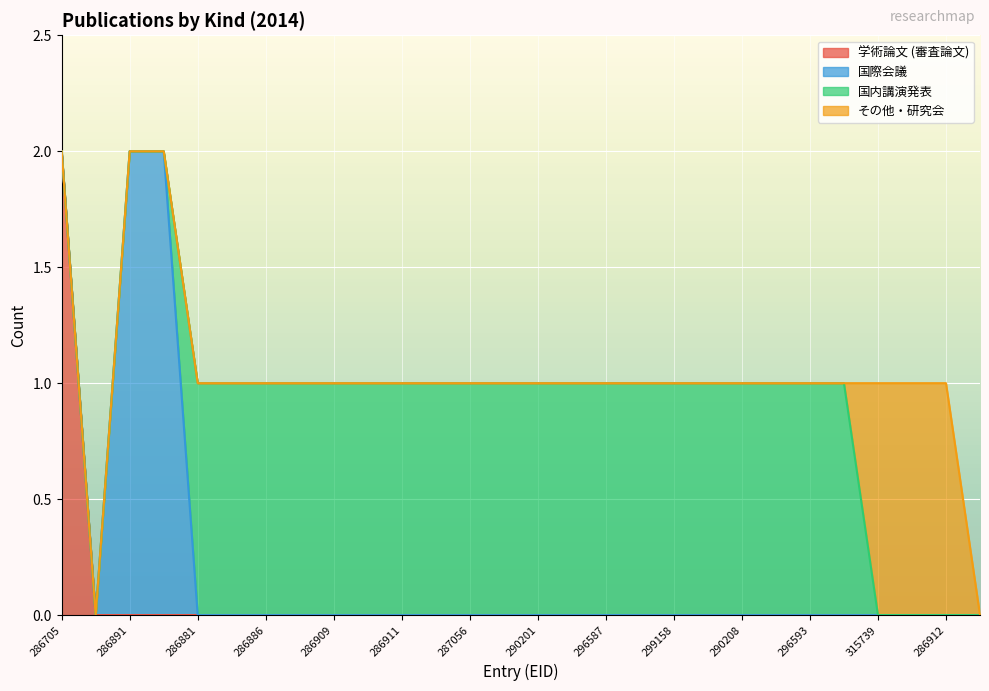

True or false: その他・研究会 has a value of 1 at 315739.

True